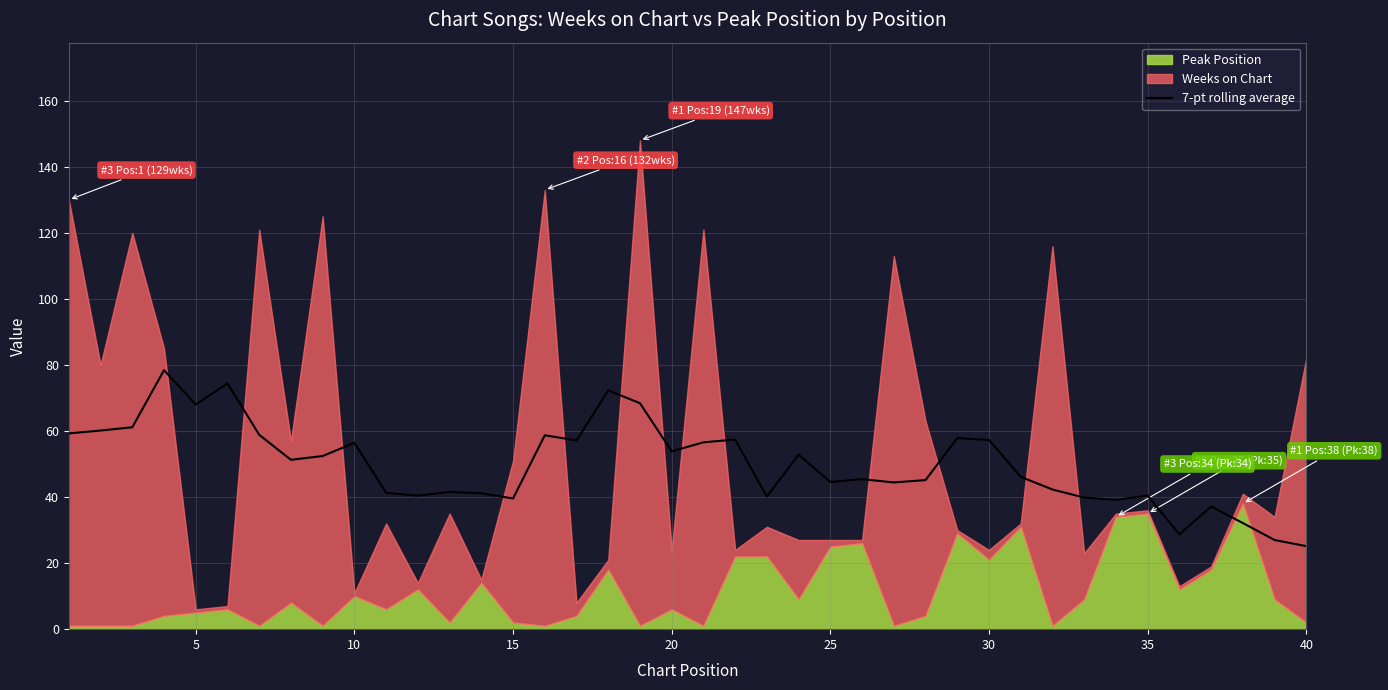

What is the maximum value for 7-pt rolling average?

78.4